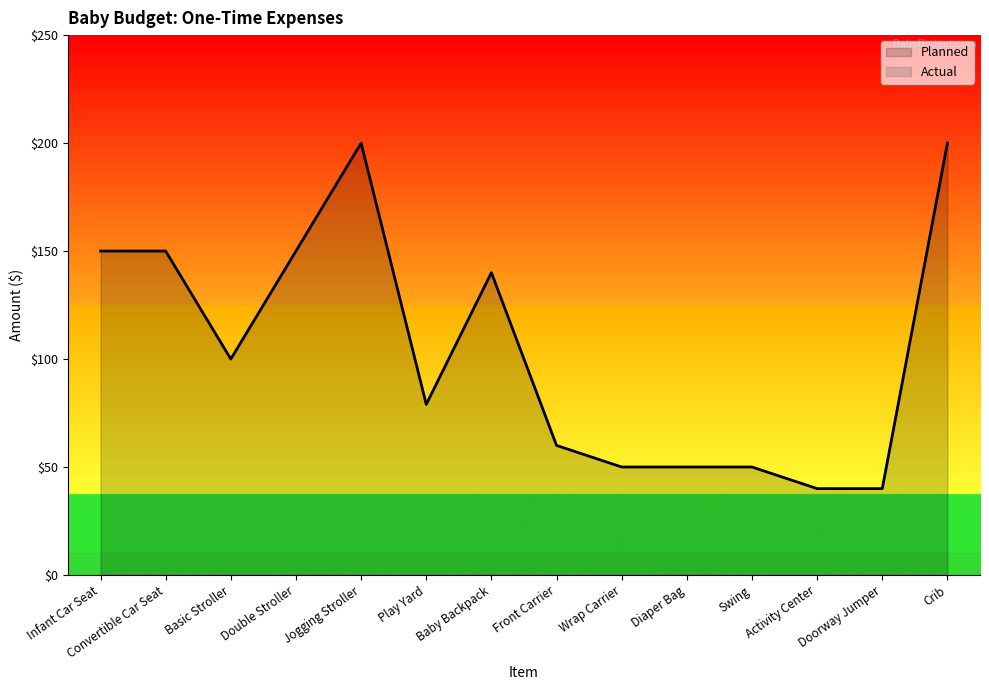

How many values exceed 100?

6